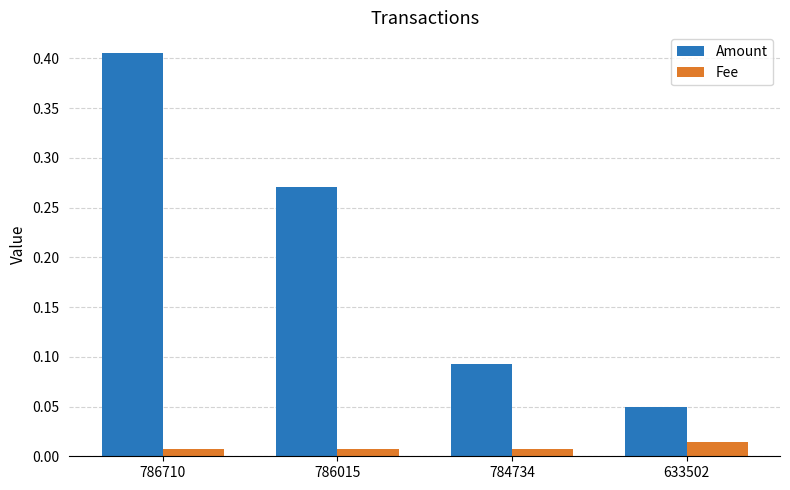

At how many categories does at least one series exceed 0?

4